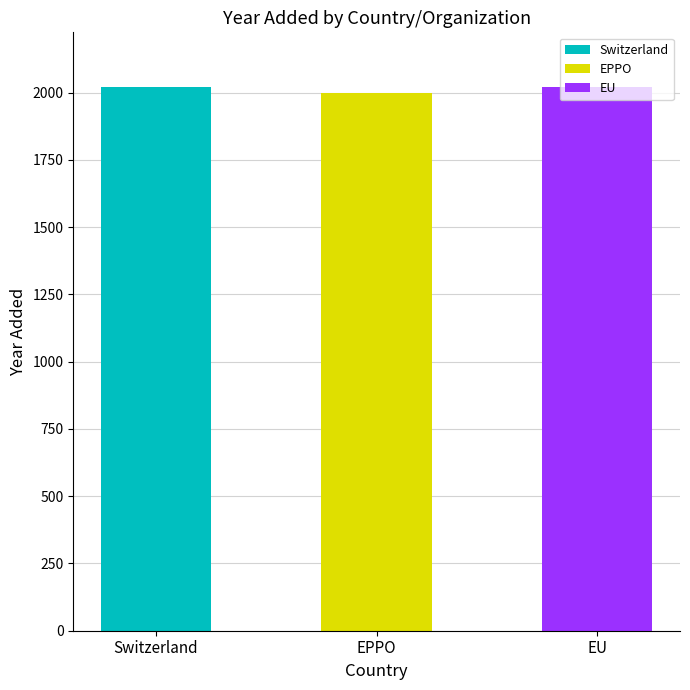

What is the greatest value displayed?

2022